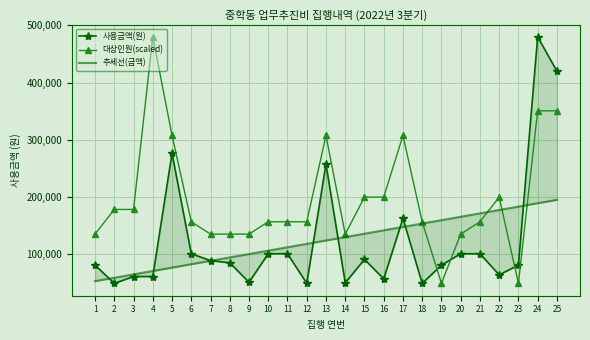

Is the value of 대상인원(scaled) at 16 greater than the value of 사용금액(원) at 1?

Yes